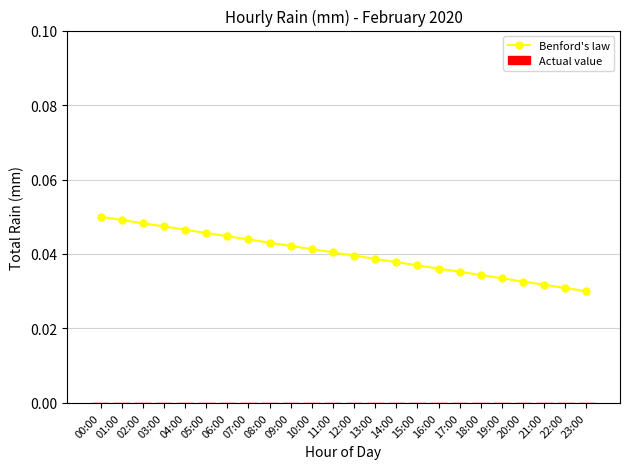

Which has a higher value, 23:00 or 22:00?

22:00